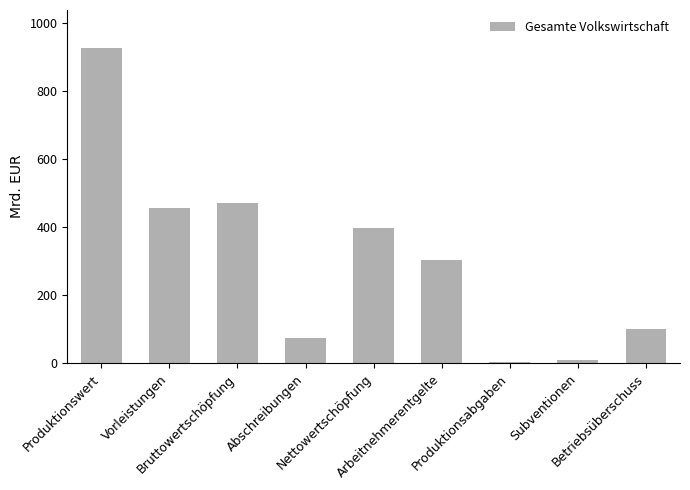

How many data points are above 302?

5